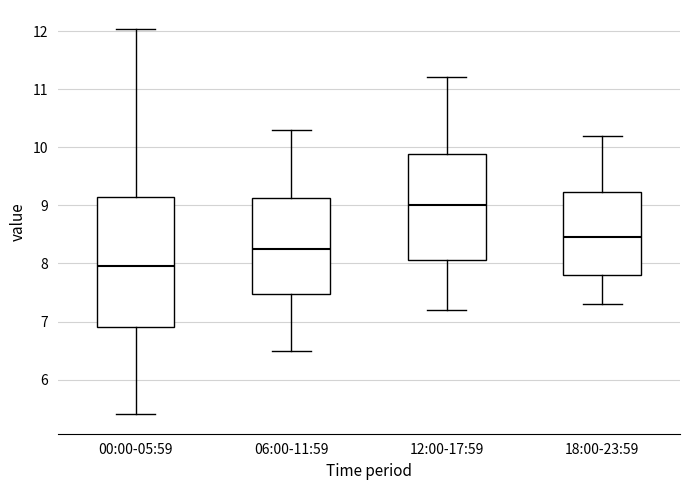

Where does the upper whisker of the box for 12:00-17:59 end on the y-axis? The values are not printed on the chart, so give them approximately, as read against the axis.

11.2